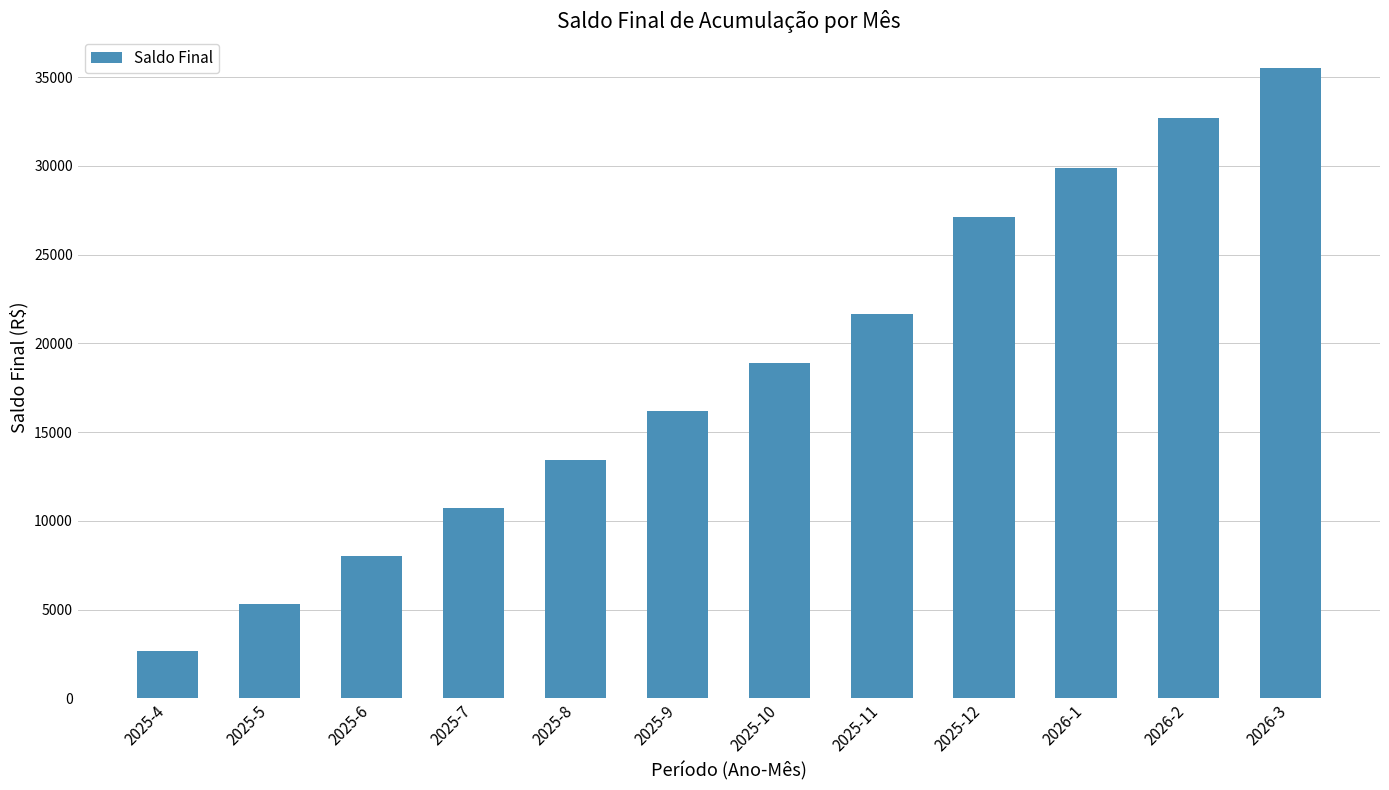

Rank the categories by value from highest to lowest.

2026-3, 2026-2, 2026-1, 2025-12, 2025-11, 2025-10, 2025-9, 2025-8, 2025-7, 2025-6, 2025-5, 2025-4